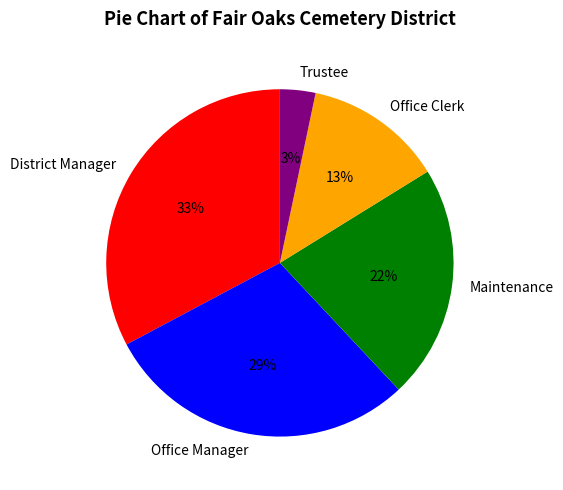

Which has a higher value, District Manager or Office Clerk?

District Manager